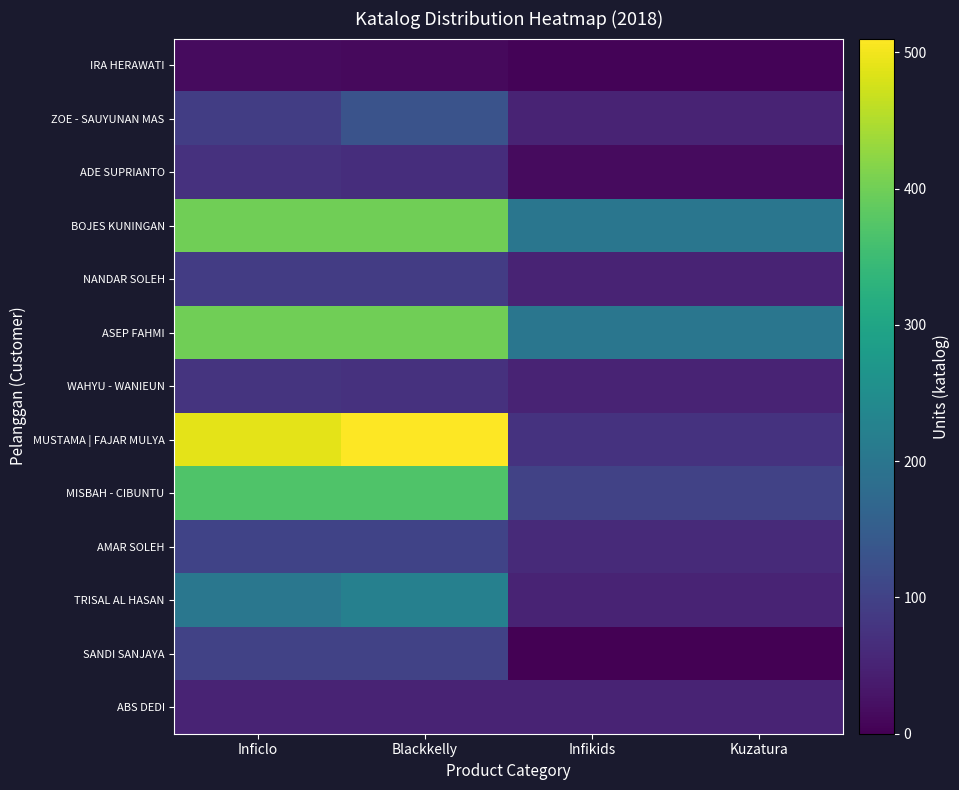

Between Kuzatura and Blackkelly, which is larger?

Blackkelly